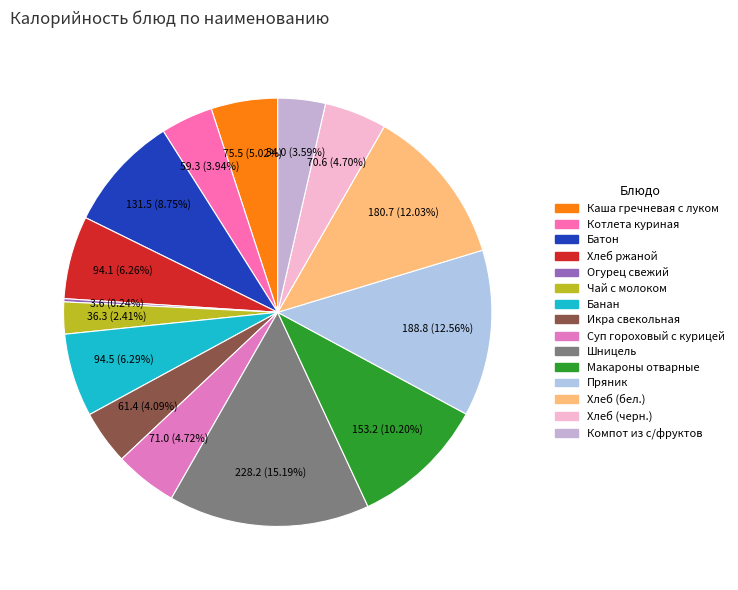

To the nearest percent, what is the difference between the largest and smallest slice percentages?

15%